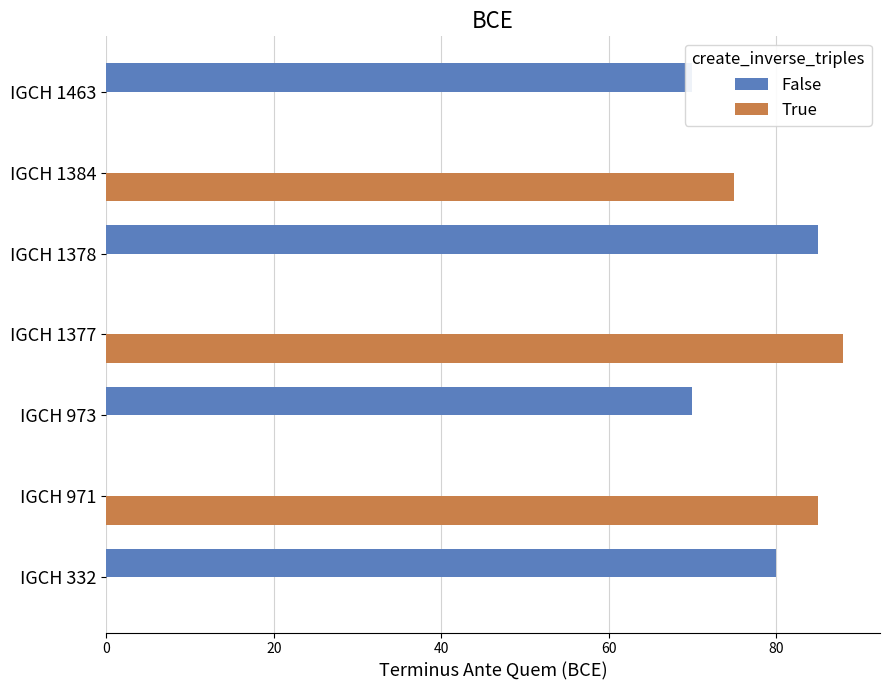

True or false: True has a value of 0 at IGCH 1378.

True